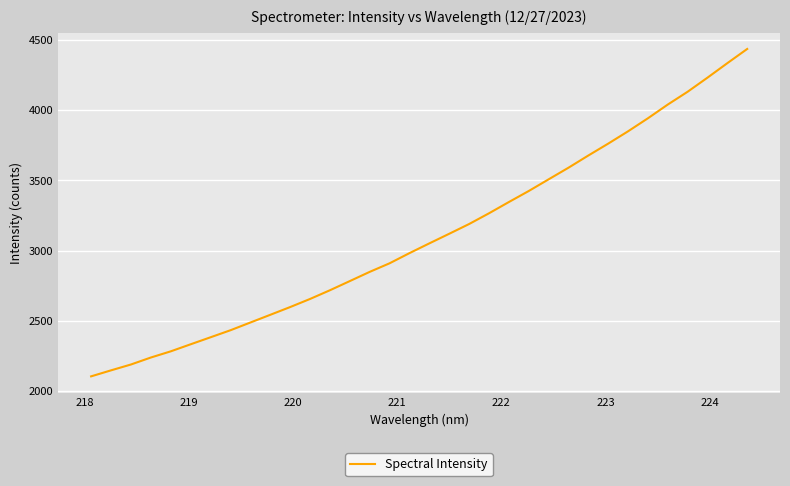

What is the difference between the second highest and second lowest values?

2187.3